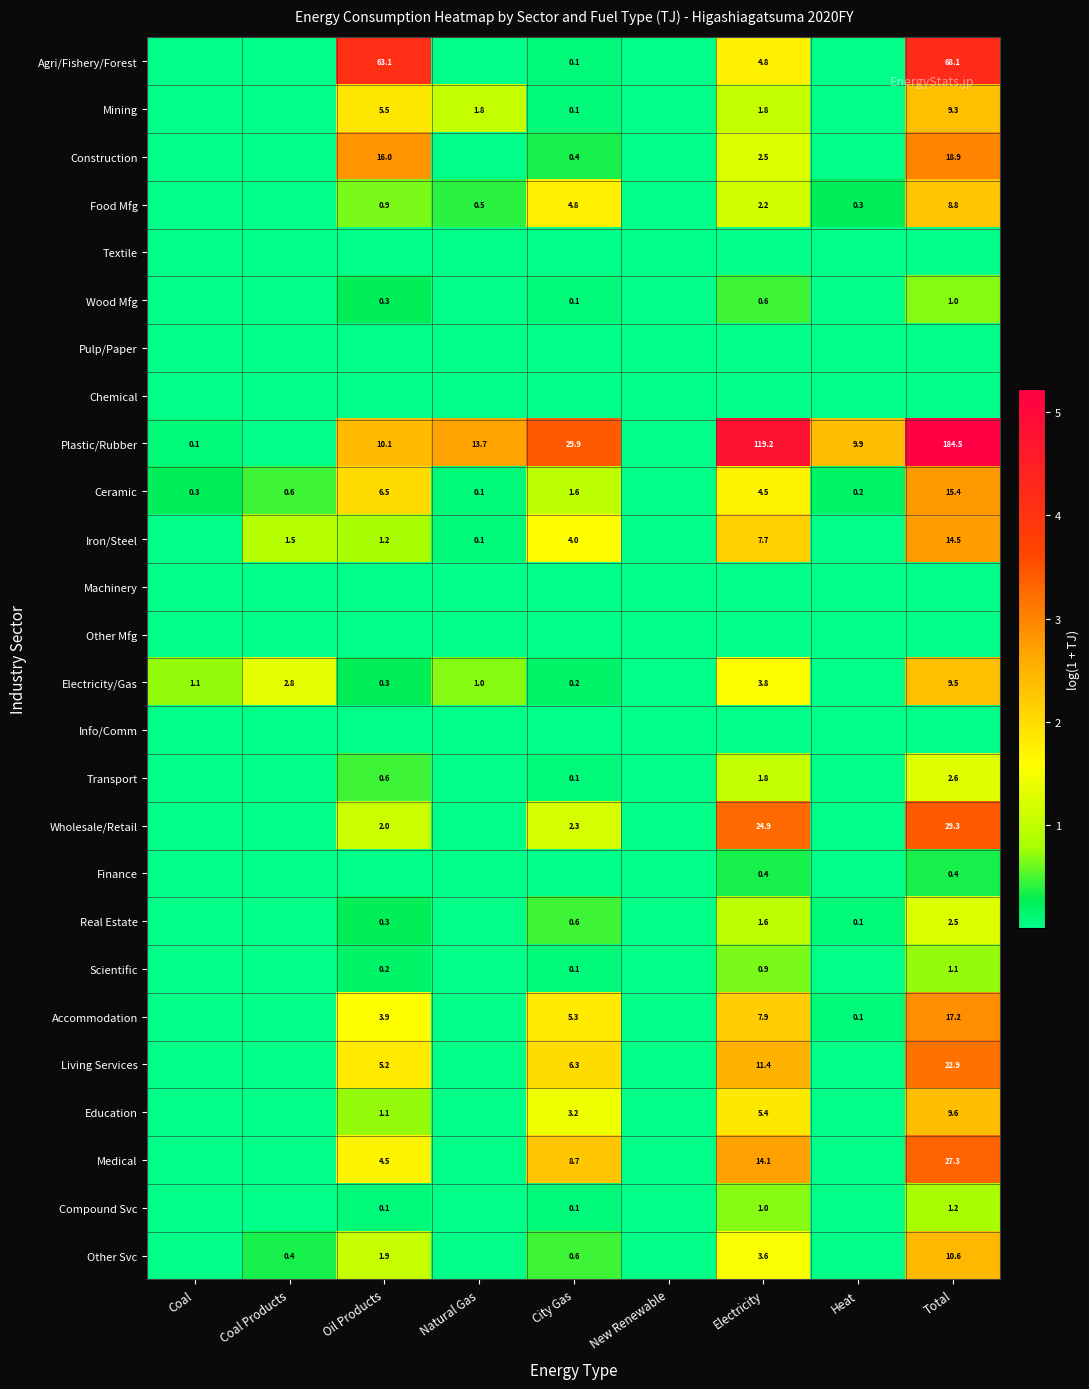

Is the value of Accommodation at City Gas greater than the value of Iron/Steel at Oil Products?

Yes